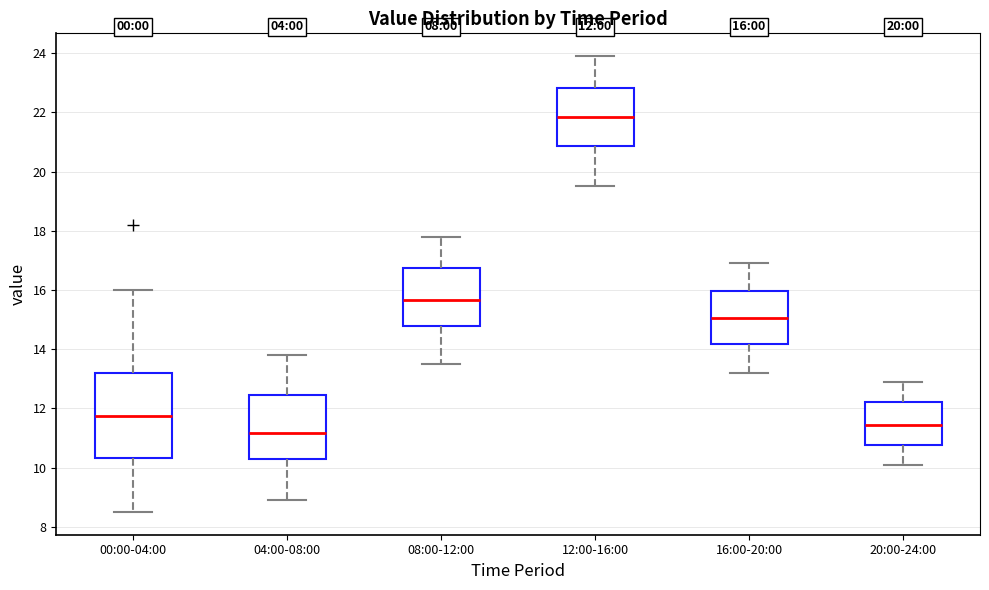

Which box's median line is the highest?

12:00-16:00